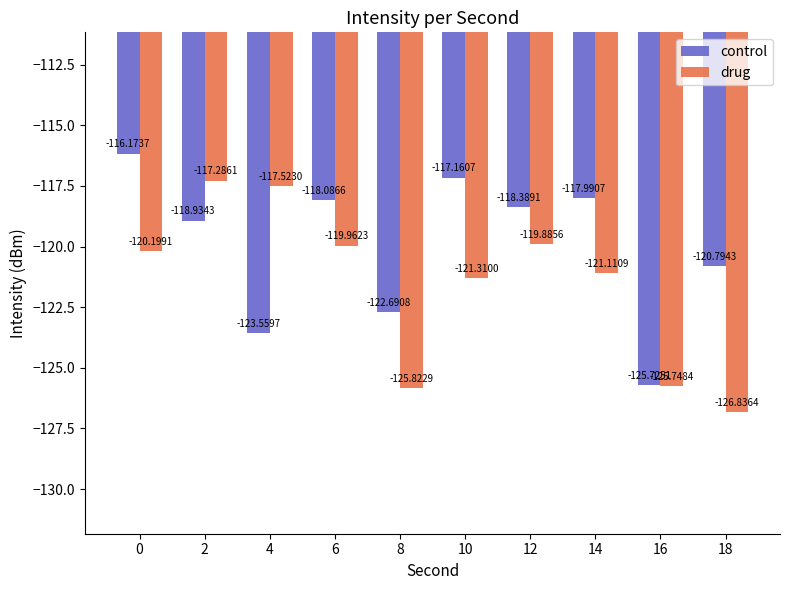

What is the sum of the drug values at 2 and 6?

-237.2